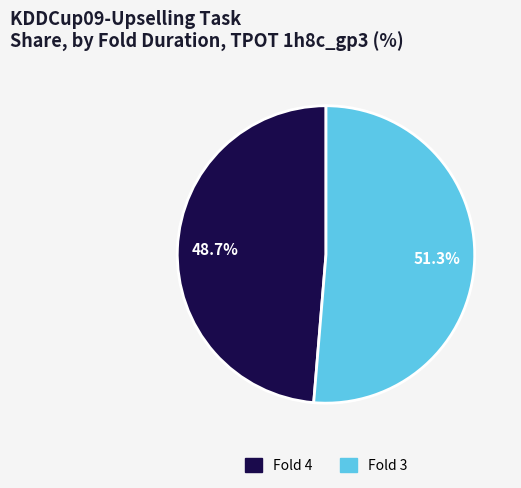

Approximately how many times larger is the value at Fold 4 compared to Fold 3?

0.9